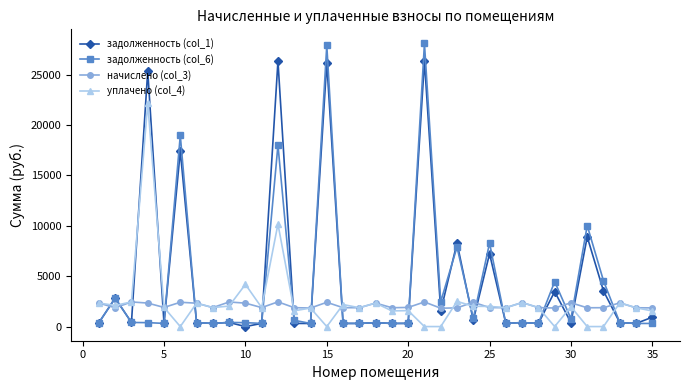

What is the maximum value shown in the chart?

28082.1